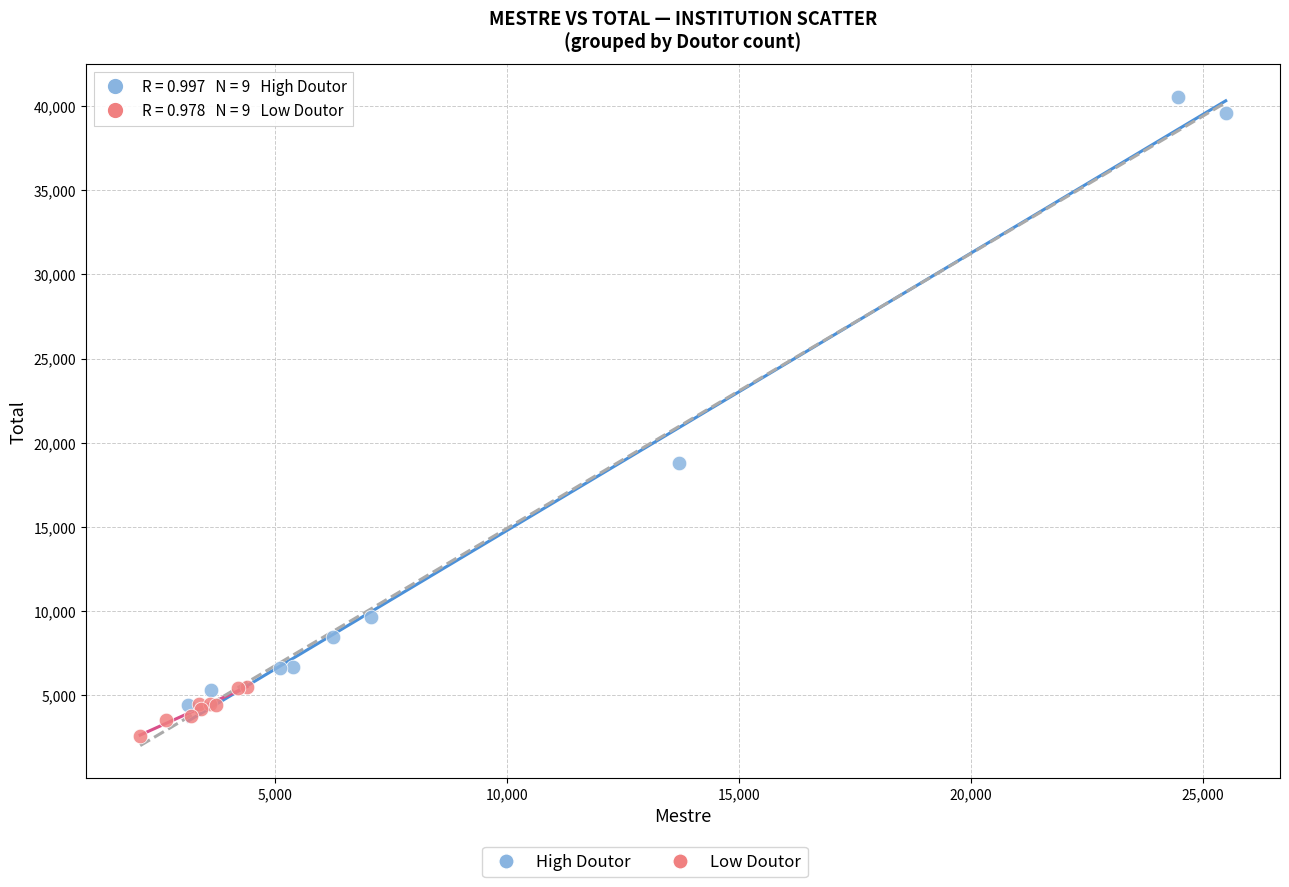

Which series contains the highest Y value?

High Doutor